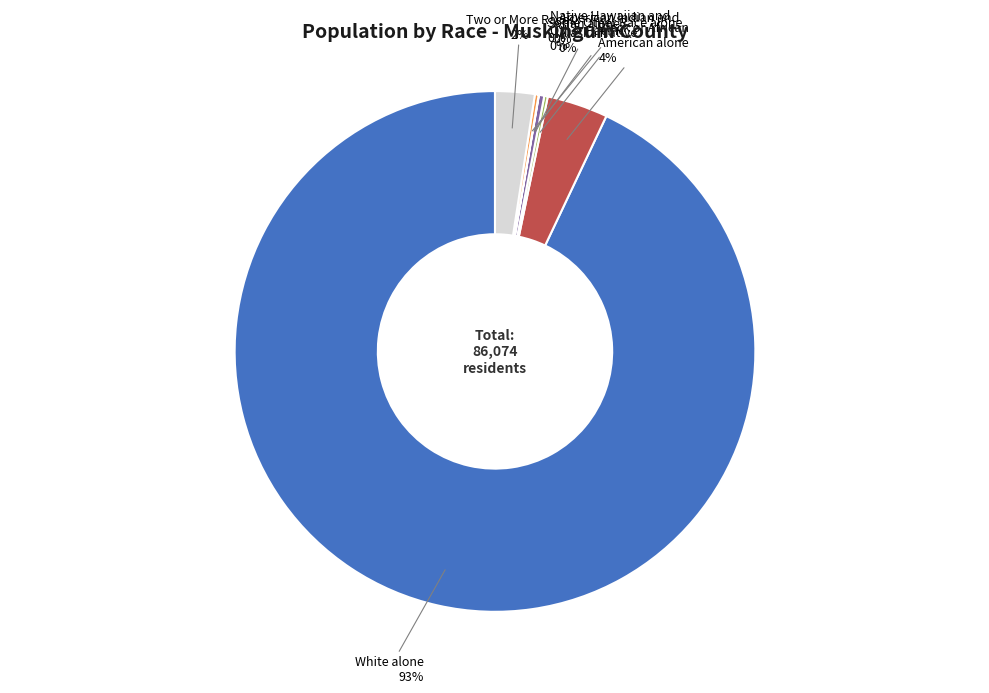

Which slice is the largest?

White alone